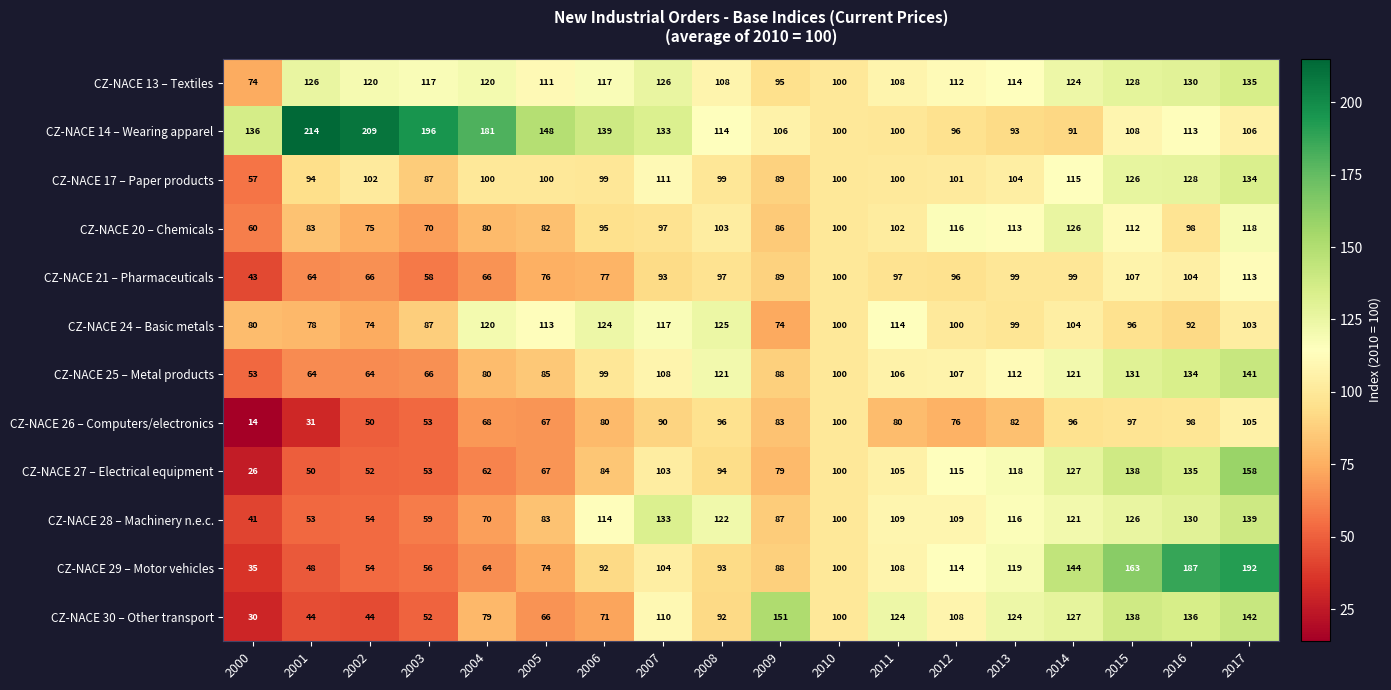

What is the maximum value shown in the chart?

214